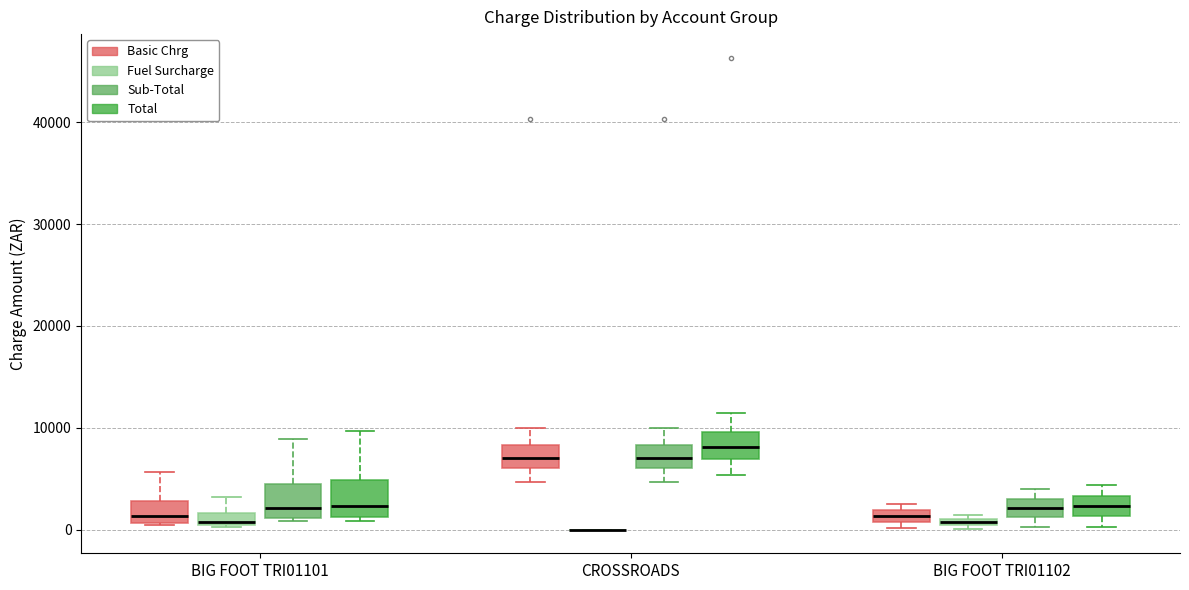

Where does the median line of the box for BIG FOOT TRI01101 (Sub-Total) sit on the y-axis? The values are not printed on the chart, so give them approximately, as read against the axis.

2000